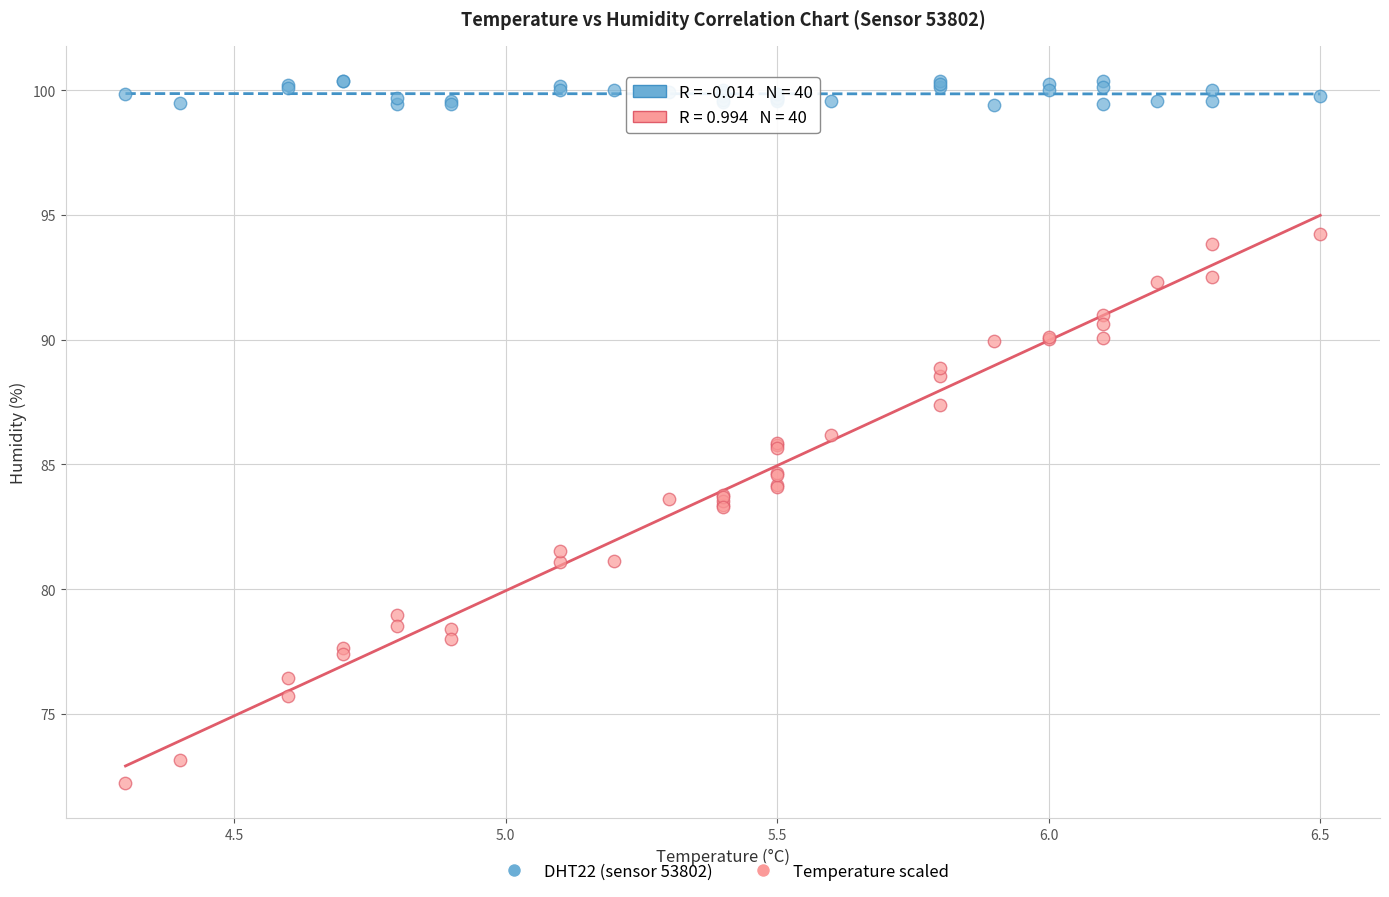

Which series reaches the maximum Y coordinate?

DHT22 (sensor 53802)